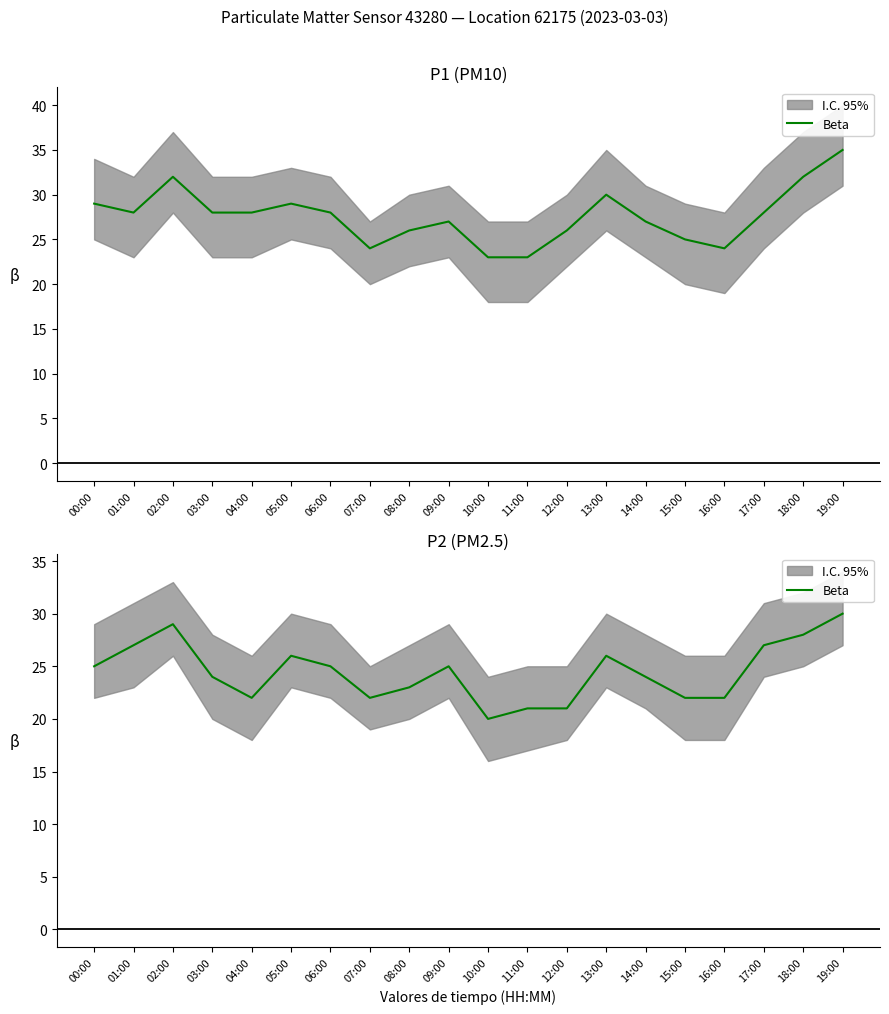

What is the minimum value shown in the chart?

20